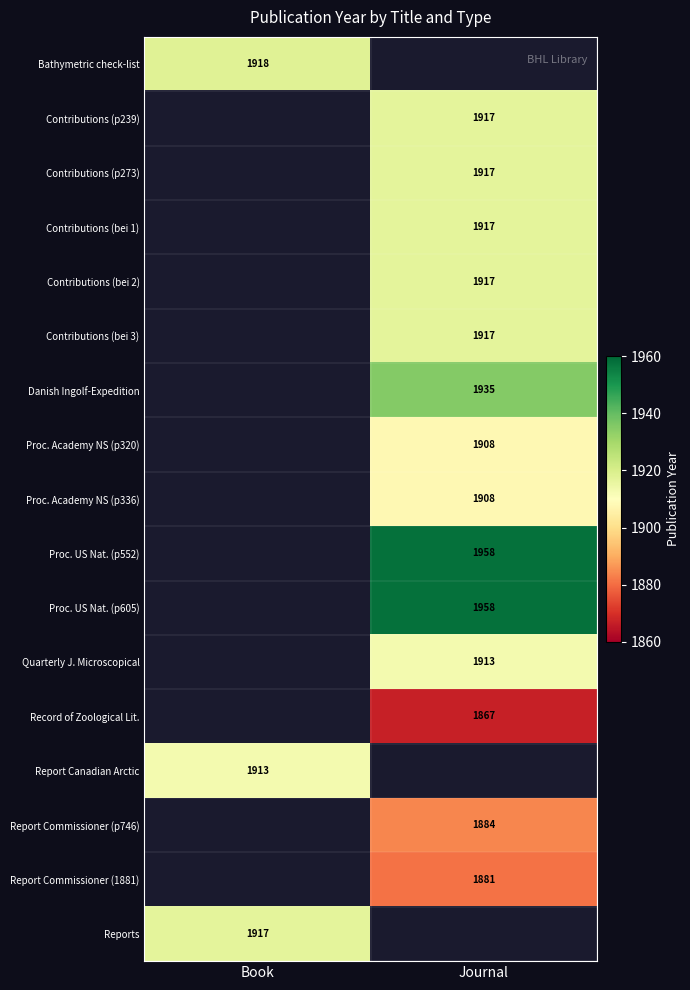

Is the value of Danish Ingolf-Expedition at Journal greater than the value of Record of Zoological Lit. at Journal?

Yes